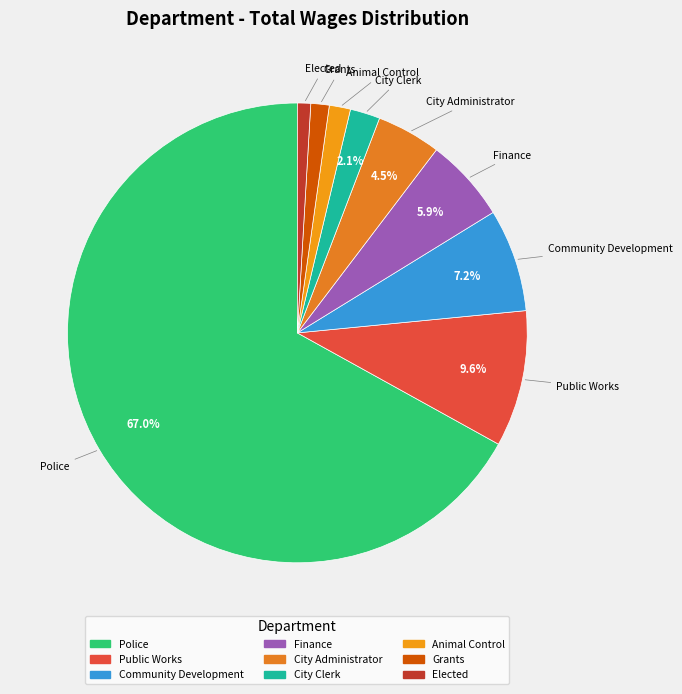

Is the sum of Elected and City Administrator greater than half?

No